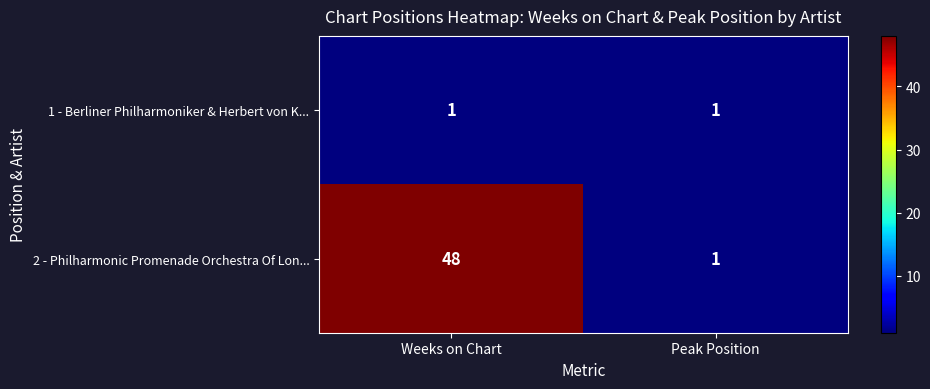

What is the total value across all series at Weeks on Chart?

49